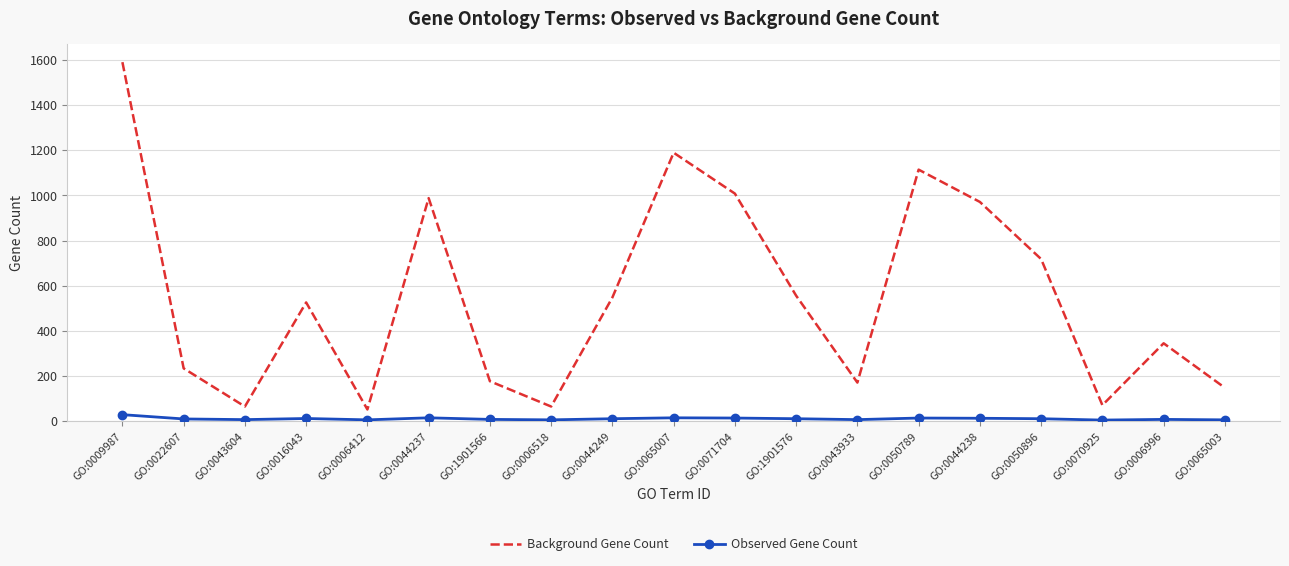

At GO:0016043, list the series in order from smallest to largest.

Observed Gene Count, Background Gene Count